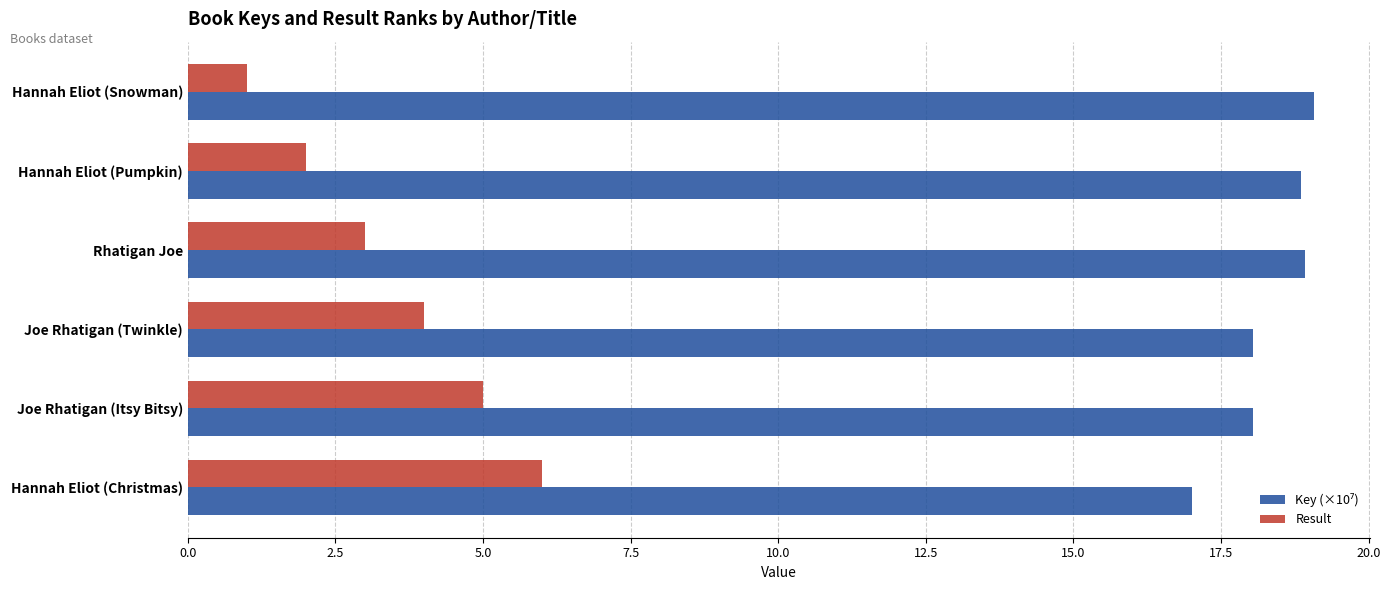

What is the average value of the Result series?

3.5